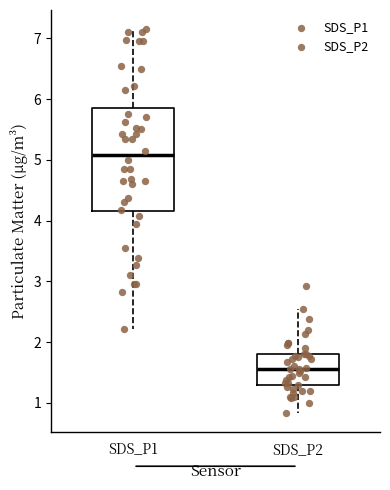

Comparing the boxes themselves (not the whiskers), which one is the tallest?

SDS_P1